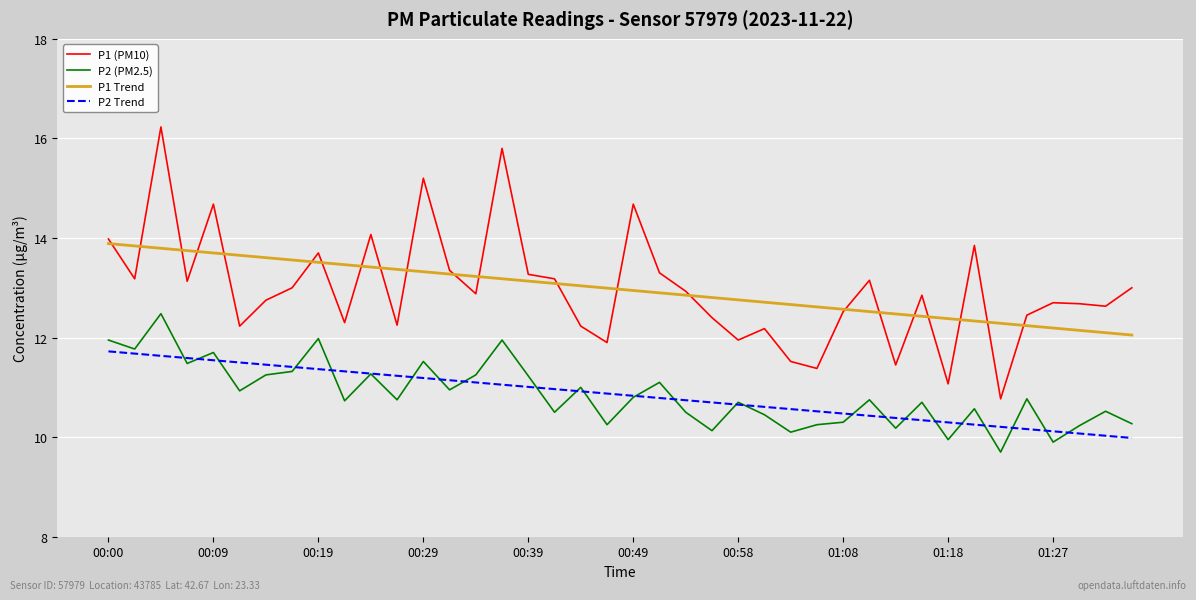

List the series in order of their peak value, highest first.

P1 (PM10), P1 Trend, P2 (PM2.5), P2 Trend